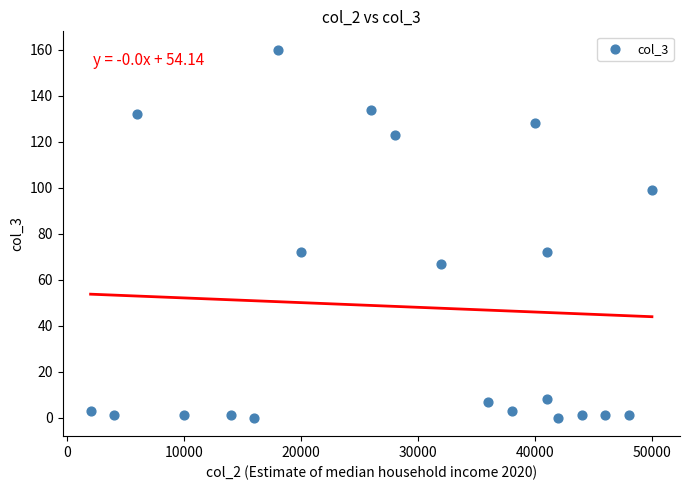

What is the range of X values (max minus min)?

48000